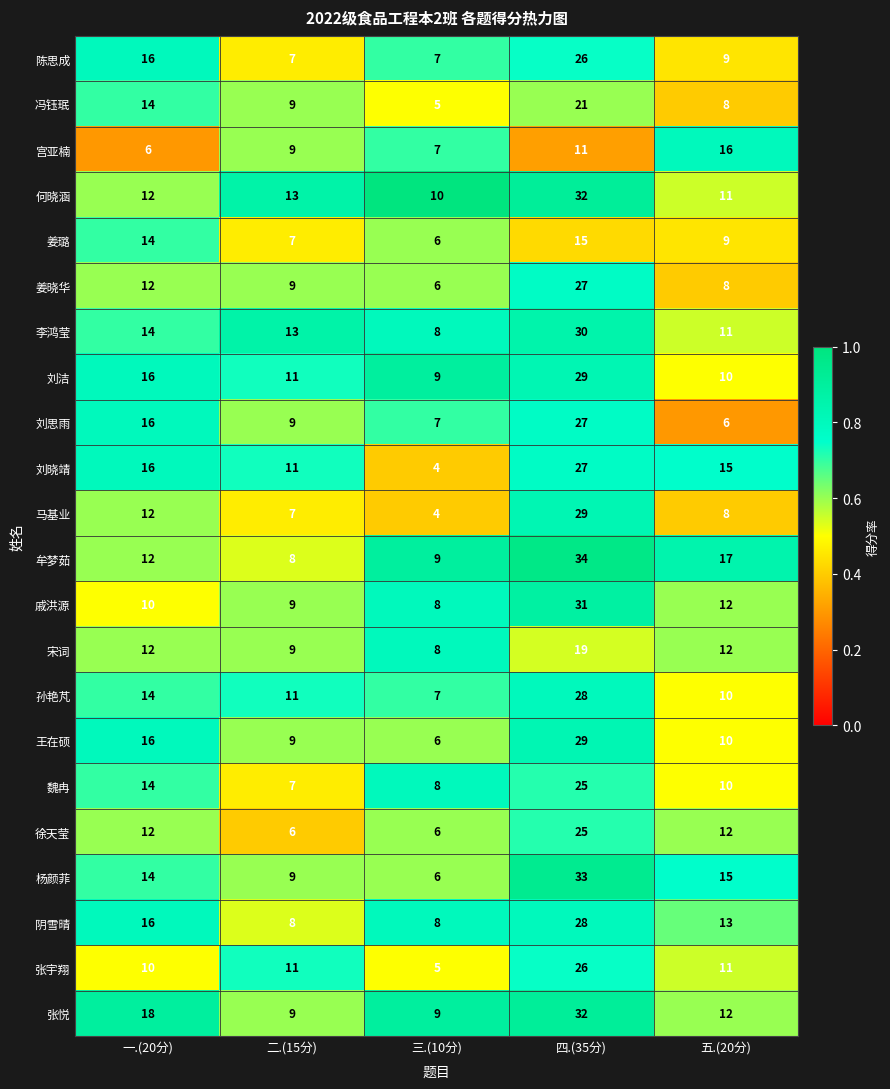

What is the difference between the highest and lowest values at 五.(20分)?

11